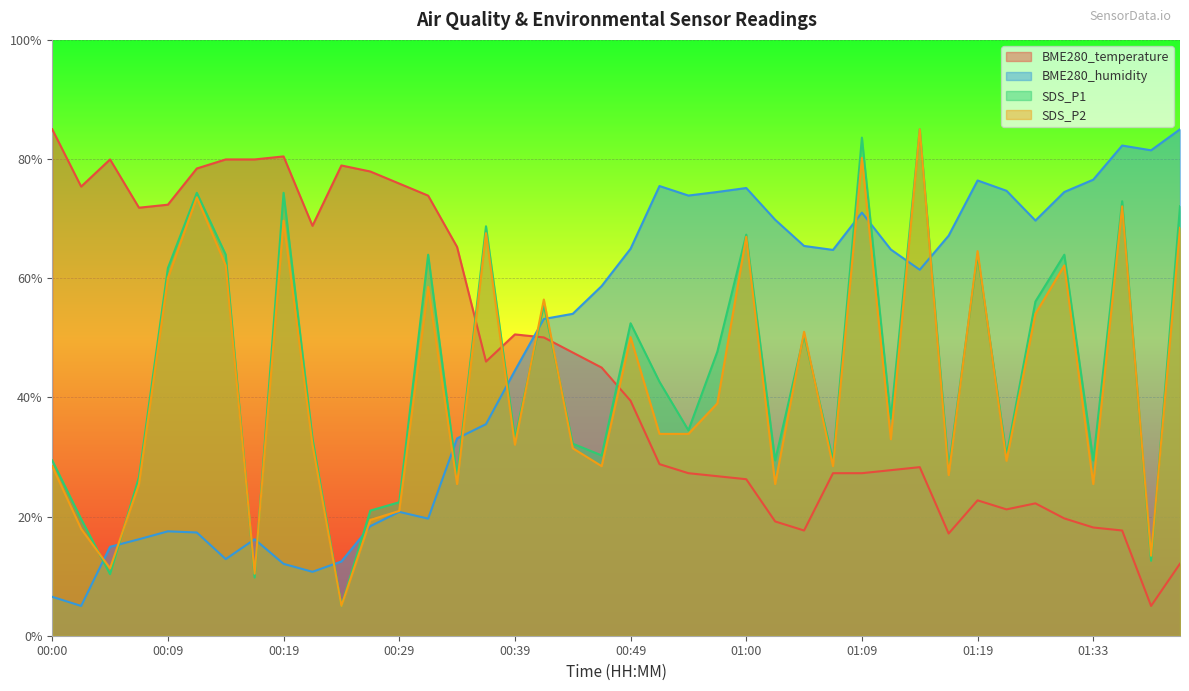

In SDS_P2, how many points are lower than both neighbors (excluding endpoints)?

13